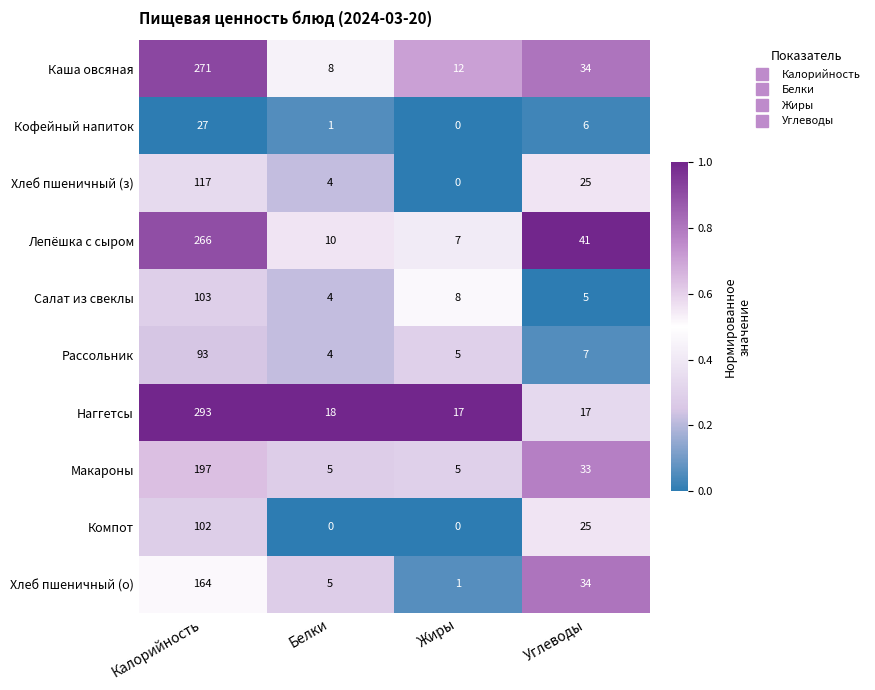

At which label does Лепёшка с сыром first exceed 41?

Калорийность